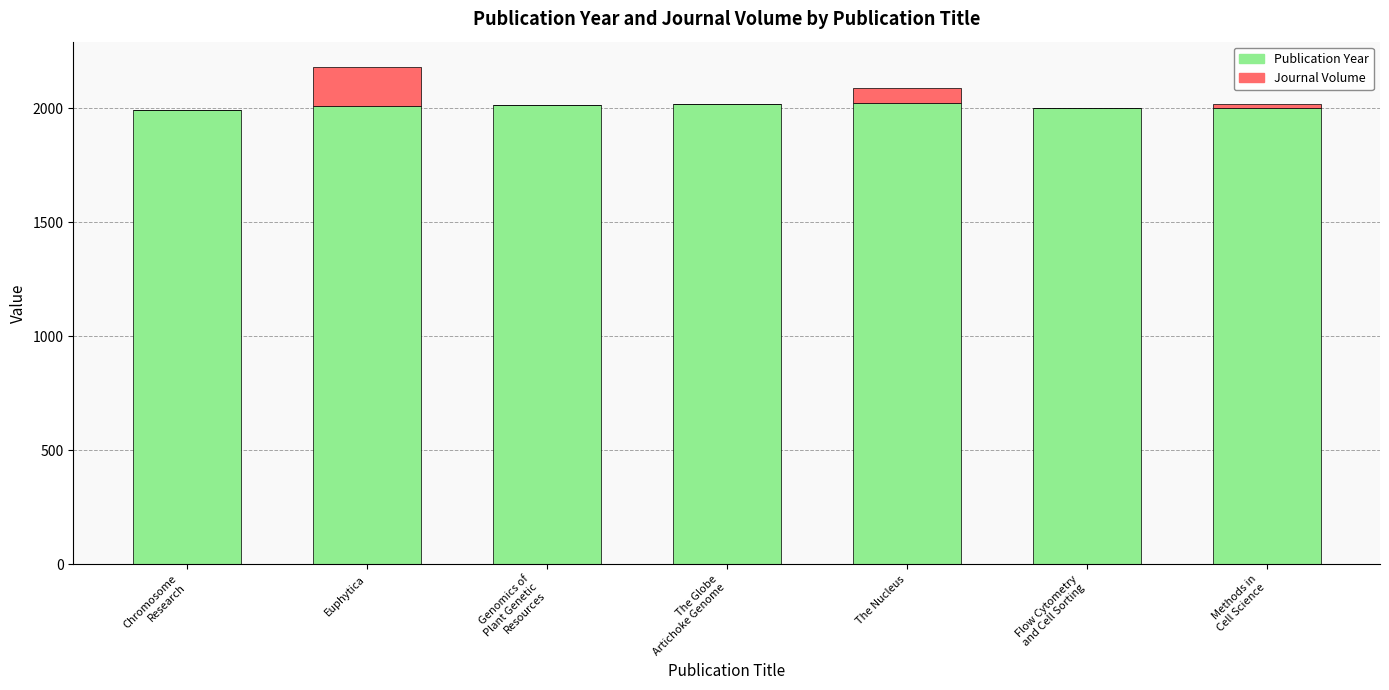

At which category is the sum across all series the highest?

Euphytica